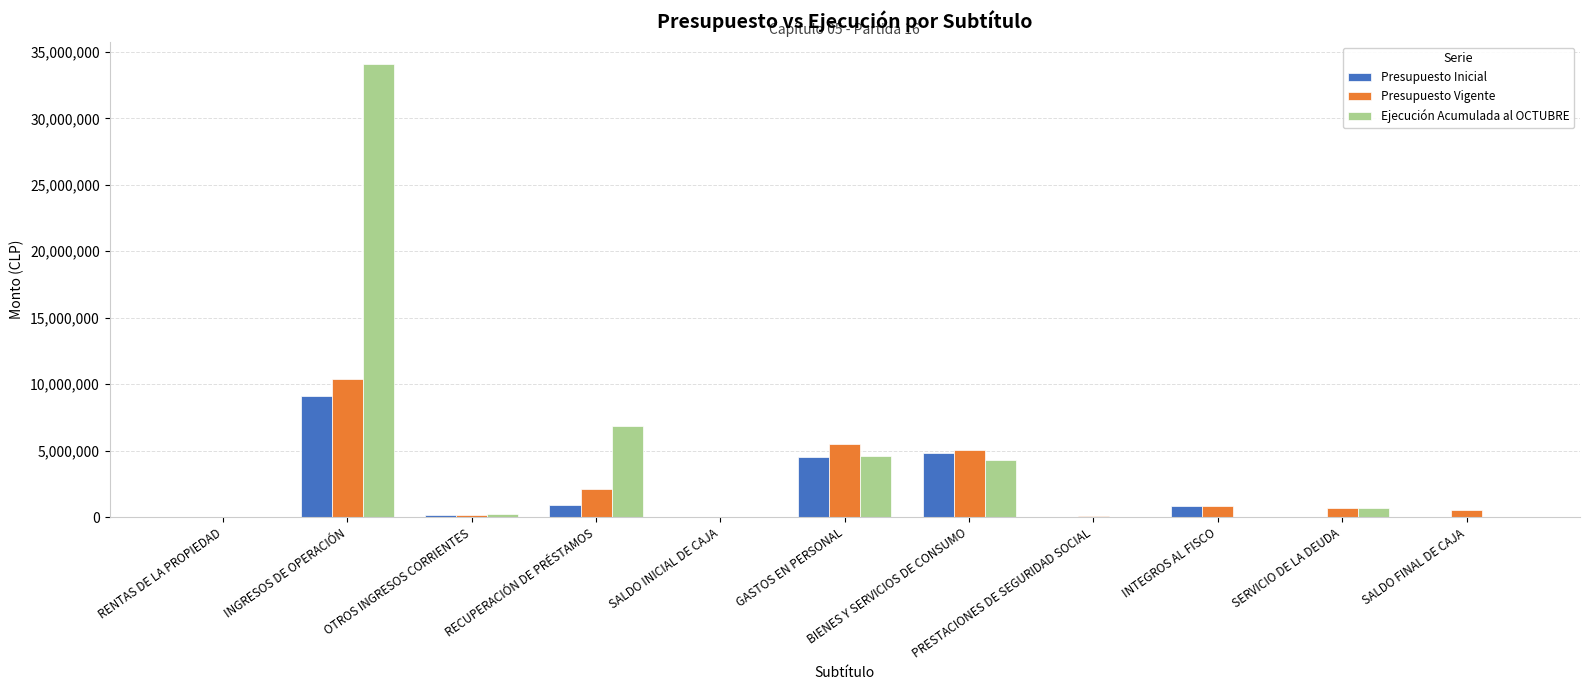

Which series has the largest total across all categories?

Ejecución Acumulada al OCTUBRE